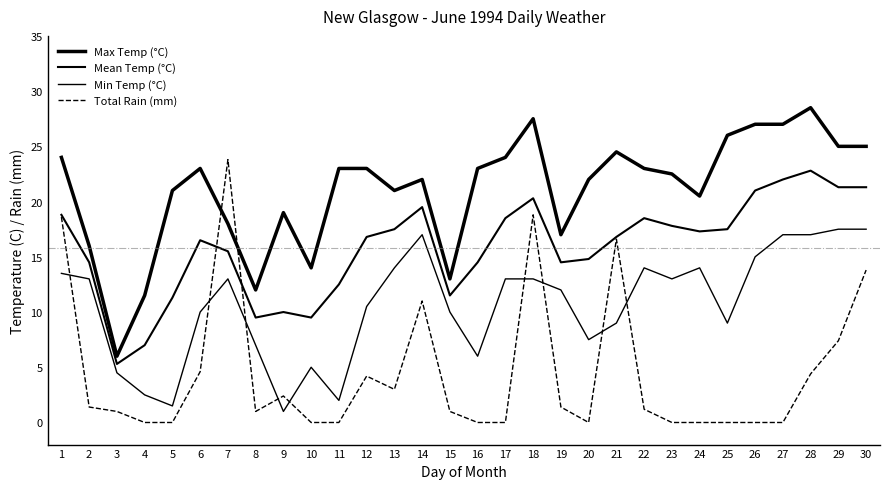

True or false: Max Temp (°C) and Min Temp (°C) cross at least once.

False